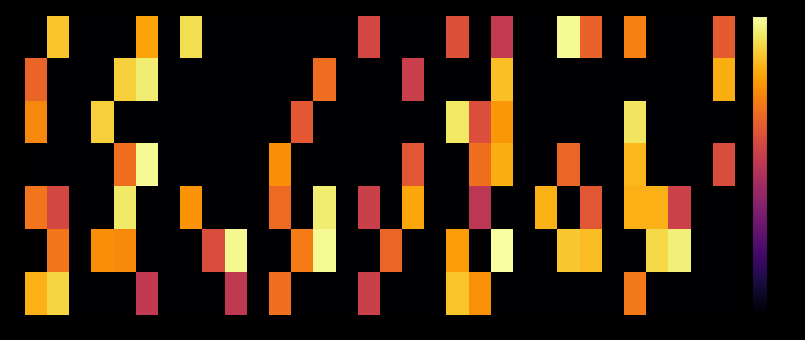

Reading left to right, list all the values displayed in this chart.

0: 0=0.0	1=6.5	2=0.0	3=0.0	4=0.0	5=6.0	6=0.0	7=6.9	8=0.0	9=0.0	10=0.0	11=0.0	12=0.0	13=0.0	14=0.0	15=4.3	16=0.0	17=0.0	18=0.0	19=4.5	20=0.0	21=3.9	22=0.0	23=0.0	24=7.4	25=4.9	26=0.0	27=5.4	28=0.0	29=0.0	30=0.0	31=4.7
1: 0=4.9	1=0.0	2=0.0	3=0.0	4=6.7	5=7.1	6=0.0	7=0.0	8=0.0	9=0.0	10=0.0	11=0.0	12=0.0	13=5.1	14=0.0	15=0.0	16=0.0	17=4.0	18=0.0	19=0.0	20=0.0	21=6.4	22=0.0	23=0.0	24=0.0	25=0.0	26=0.0	27=0.0	28=0.0	29=0.0	30=0.0	31=6.1
2: 0=5.5	1=0.0	2=0.0	3=6.6	4=0.0	5=0.0	6=0.0	7=0.0	8=0.0	9=0.0	10=0.0	11=0.0	12=4.7	13=0.0	14=0.0	15=0.0	16=0.0	17=0.0	18=0.0	19=7.0	20=4.4	21=5.8	22=0.0	23=0.0	24=0.0	25=0.0	26=0.0	27=7.0	28=0.0	29=0.0	30=0.0	31=0.0
3: 0=0.0	1=0.0	2=0.0	3=0.0	4=5.1	5=7.4	6=0.0	7=0.0	8=0.0	9=0.0	10=0.0	11=5.6	12=0.0	13=0.0	14=0.0	15=0.0	16=0.0	17=4.7	18=0.0	19=0.0	20=5.1	21=6.1	22=0.0	23=0.0	24=4.9	25=0.0	26=0.0	27=6.3	28=0.0	29=0.0	30=0.0	31=4.4
4: 0=5.2	1=4.3	2=0.0	3=0.0	4=7.0	5=0.0	6=0.0	7=5.7	8=0.0	9=0.0	10=0.0	11=5.0	12=0.0	13=7.1	14=0.0	15=4.1	16=0.0	17=6.0	18=0.0	19=0.0	20=3.8	21=0.0	22=0.0	23=6.2	24=0.0	25=4.6	26=0.0	27=6.2	28=6.2	29=4.1	30=0.0	31=0.0
5: 0=0.0	1=5.2	2=0.0	3=5.6	4=5.6	5=0.0	6=0.0	7=0.0	8=4.4	9=7.3	10=0.0	11=0.0	12=5.4	13=7.4	14=0.0	15=0.0	16=4.9	17=0.0	18=0.0	19=5.9	20=0.0	21=7.5	22=0.0	23=0.0	24=6.5	25=6.4	26=0.0	27=0.0	28=6.8	29=7.2	30=0.0	31=0.0
6: 0=6.2	1=6.7	2=0.0	3=0.0	4=0.0	5=3.9	6=0.0	7=0.0	8=0.0	9=3.9	10=0.0	11=5.1	12=0.0	13=0.0	14=0.0	15=4.1	16=0.0	17=0.0	18=0.0	19=6.5	20=5.7	21=0.0	22=0.0	23=0.0	24=0.0	25=0.0	26=0.0	27=5.3	28=0.0	29=0.0	30=0.0	31=0.0